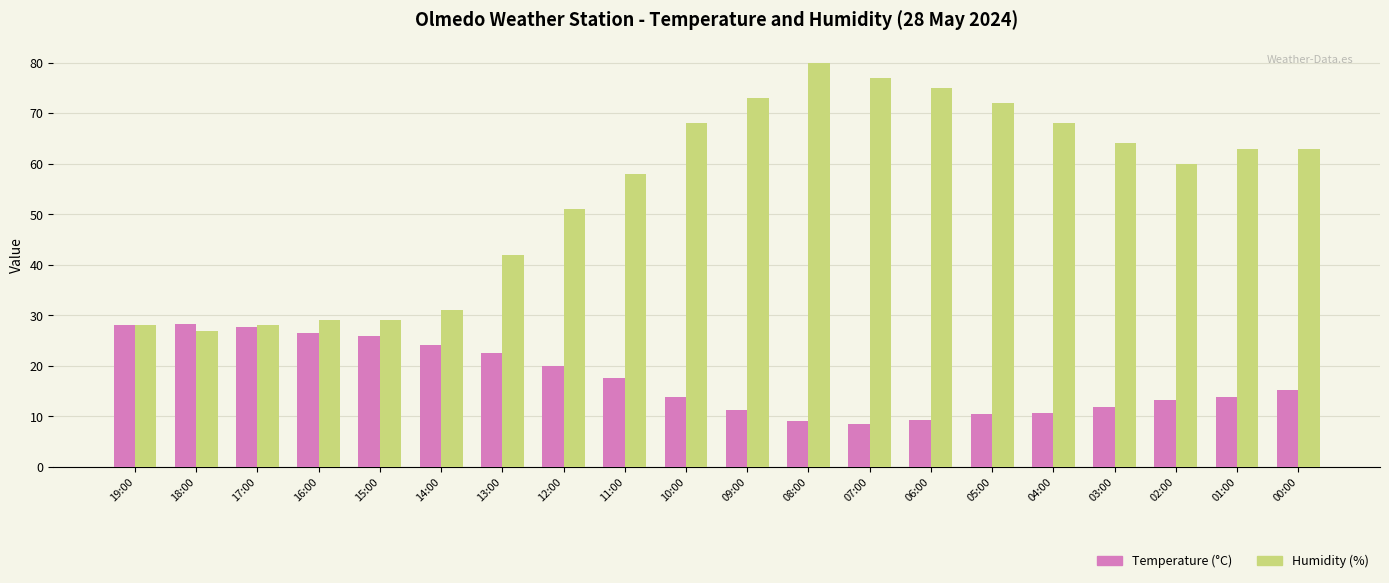

Where is Humidity (%) nearest to the value 53?

12:00